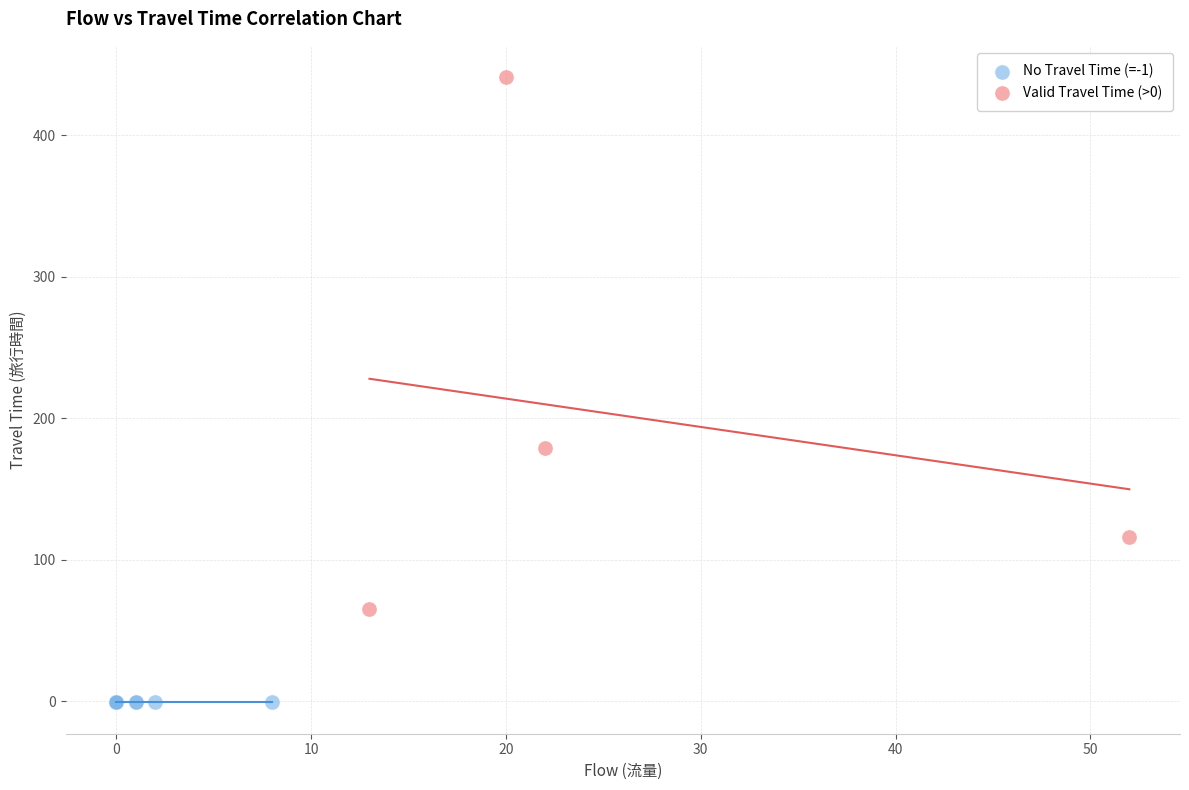

Which series reaches the maximum Y coordinate?

Valid Travel Time (>0)